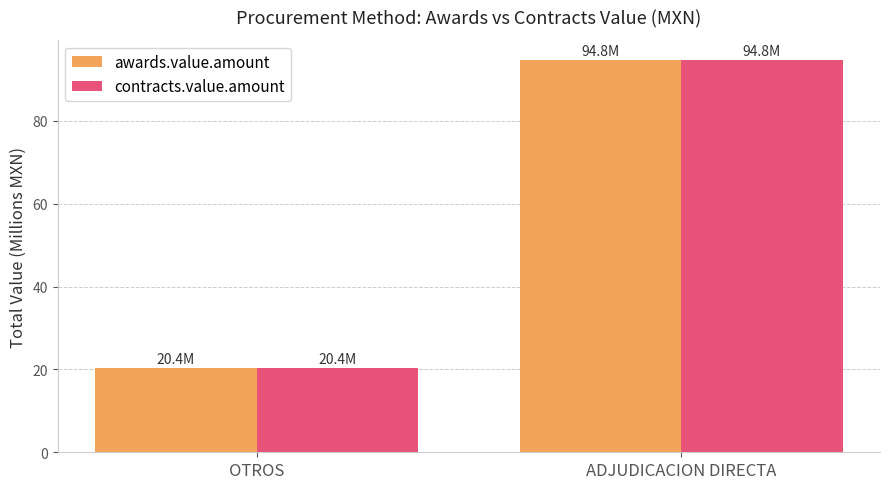

What is the label of the 1st bar from the left?

OTROS